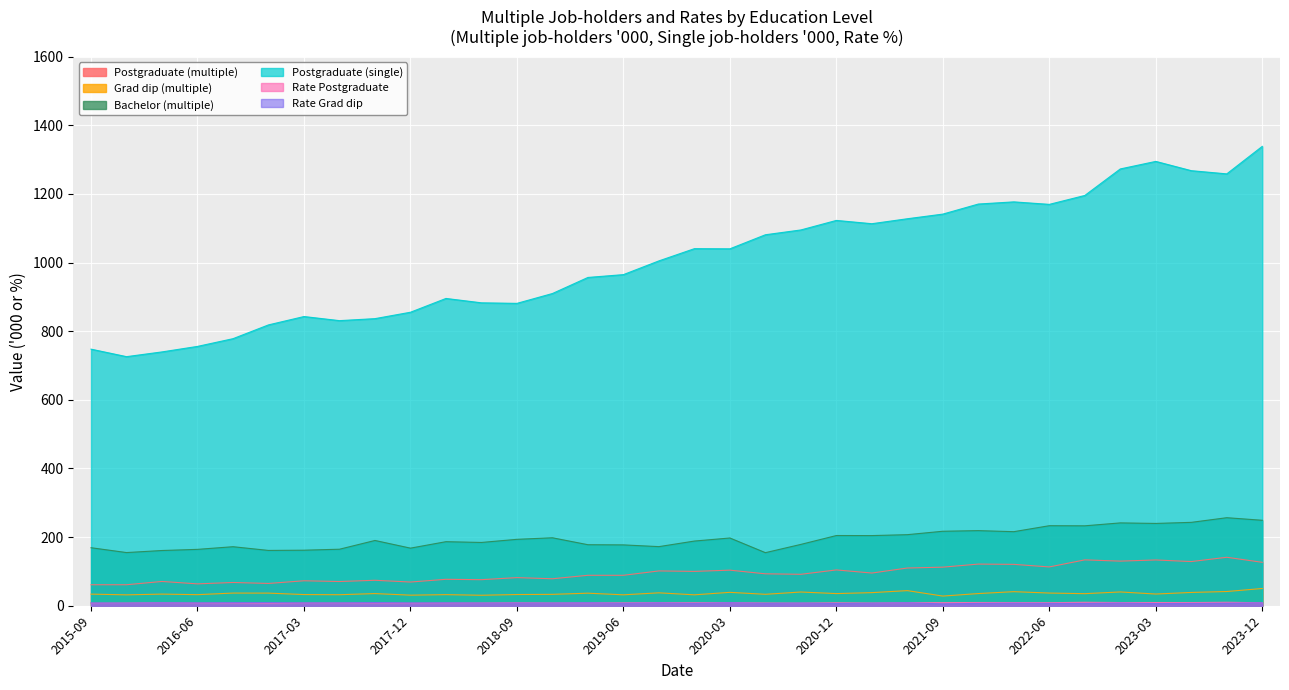

Which series has the largest range (max minus min)?

Postgraduate (single)